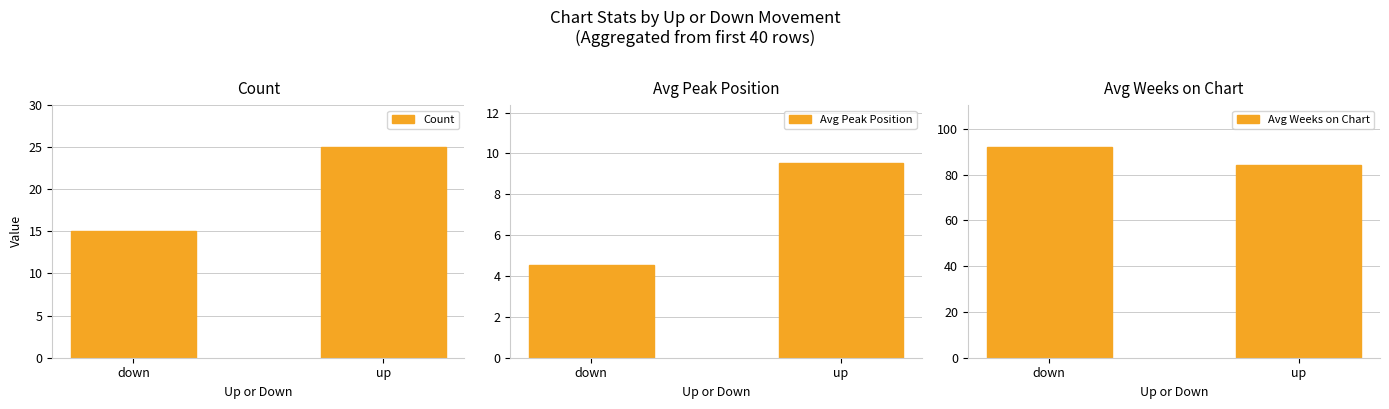

How many bars are there in each group?

3